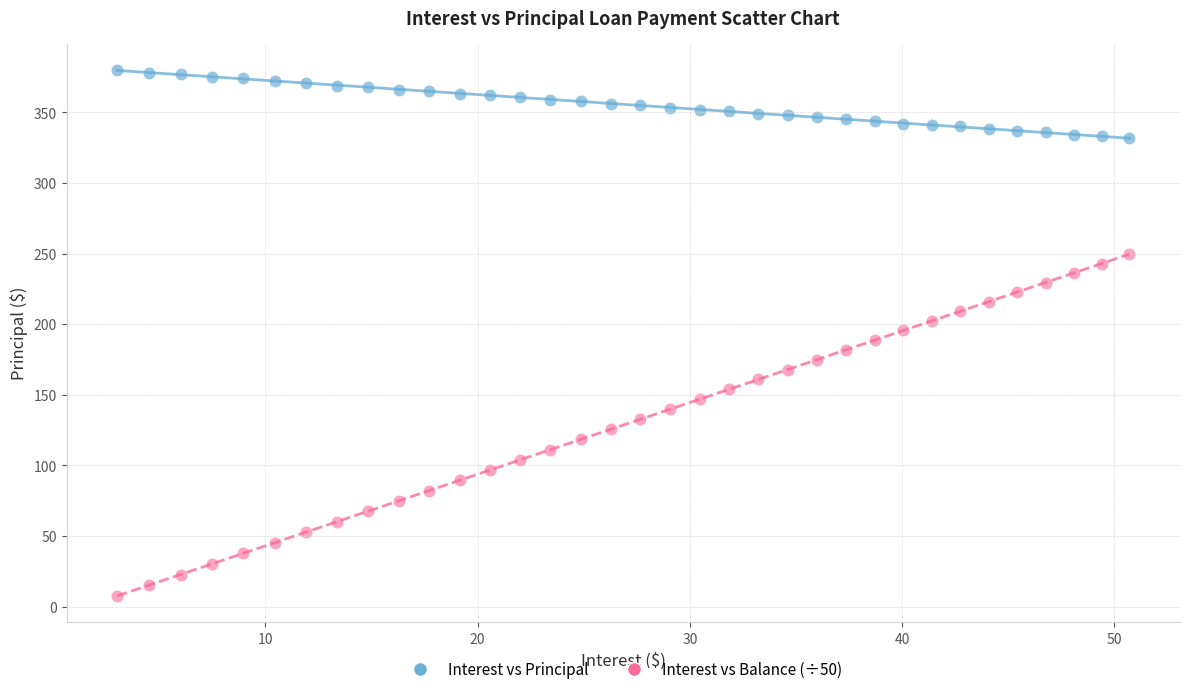

Which series reaches the minimum Y coordinate?

Interest vs Balance (÷50)